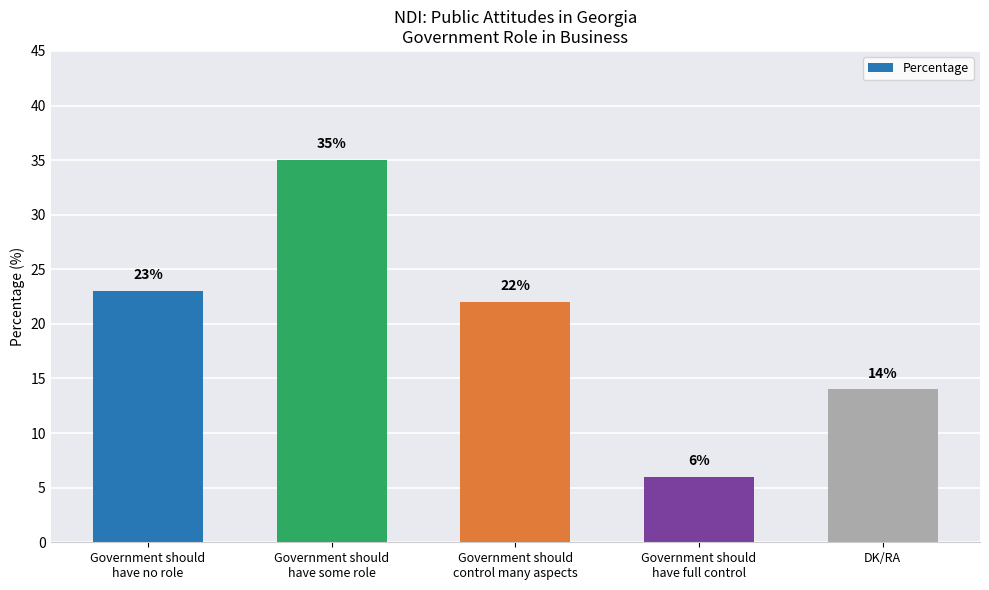

What is the change in value from Government should
have full control to DK/RA?

+8